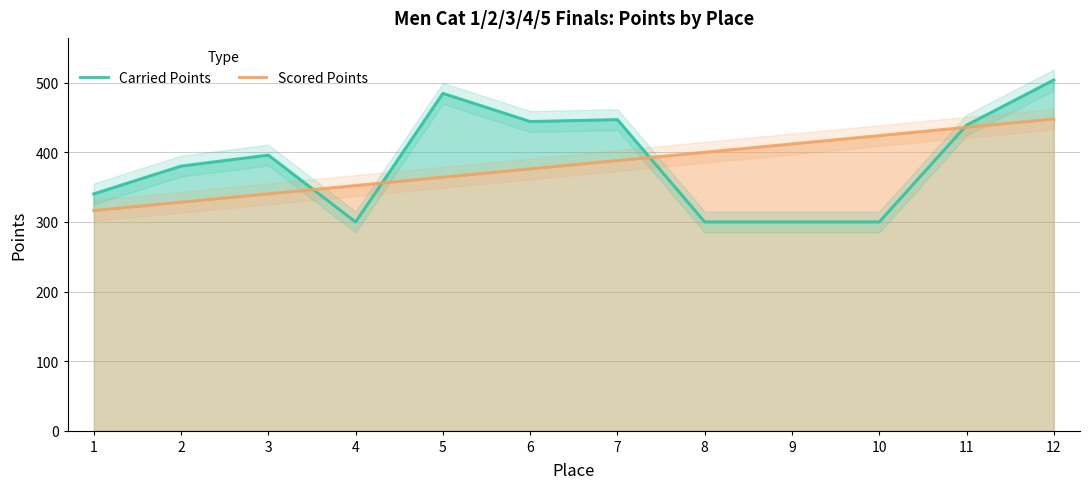

Which series has the largest range (max minus min)?

Carried Points